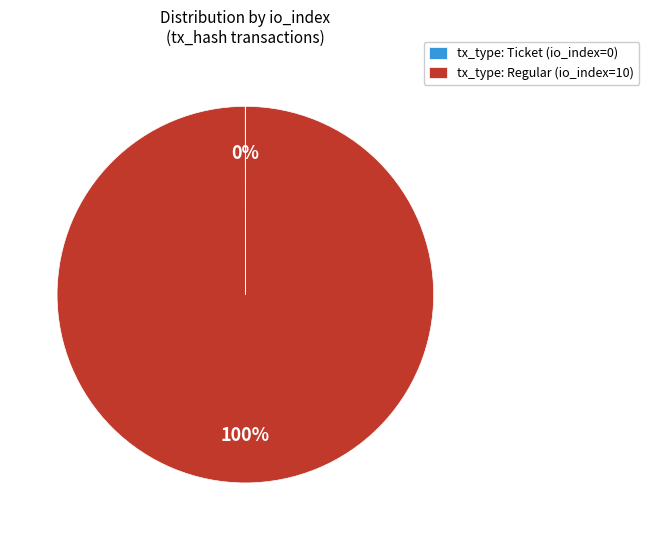

To the nearest percent, what is the average slice percentage?

50%